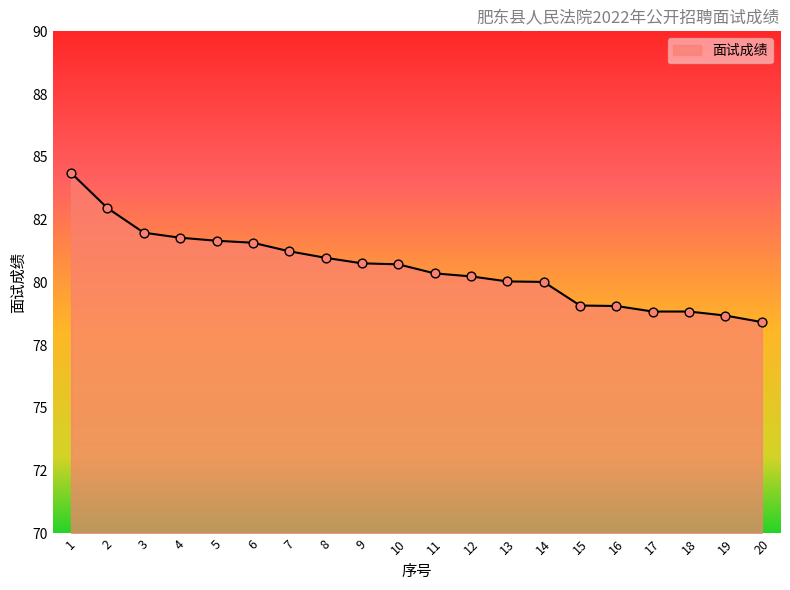

Does the chart have visible grid lines?

No